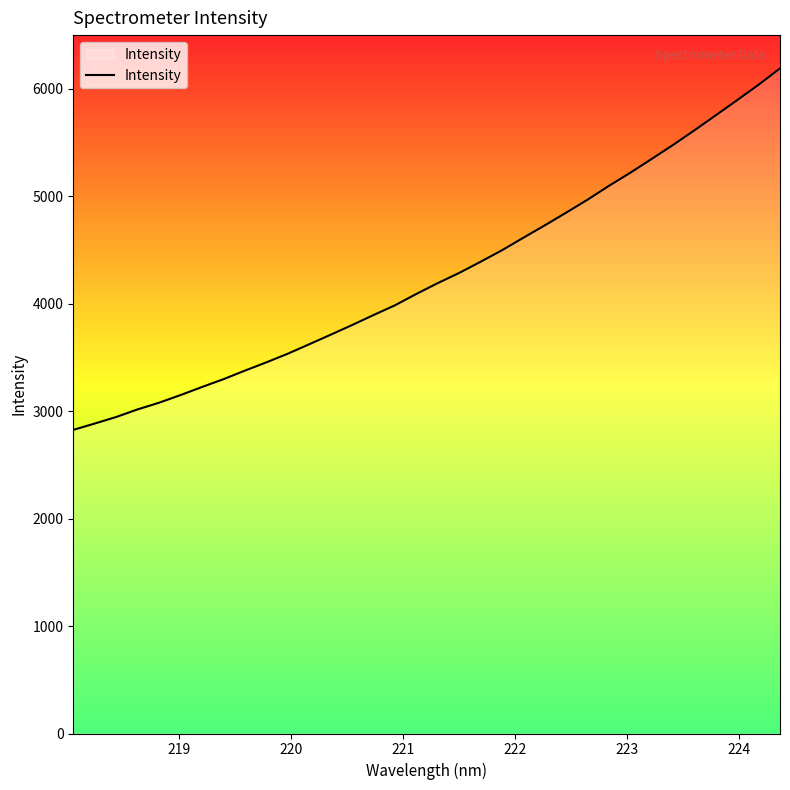

What is the greatest value displayed?

6190.5